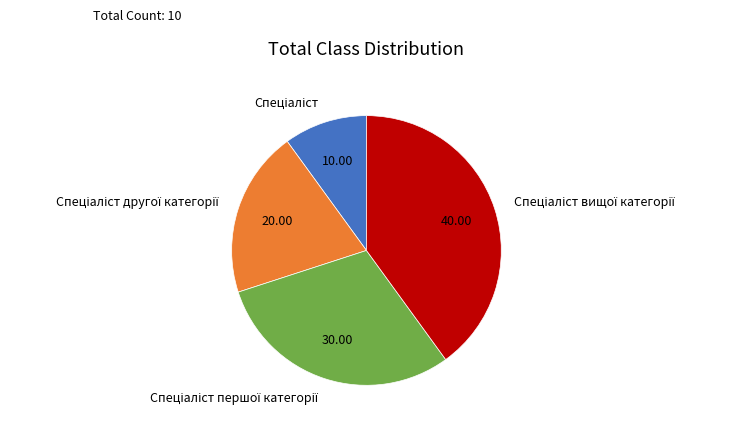

Is there any slice that represents more than half of the pie?

No